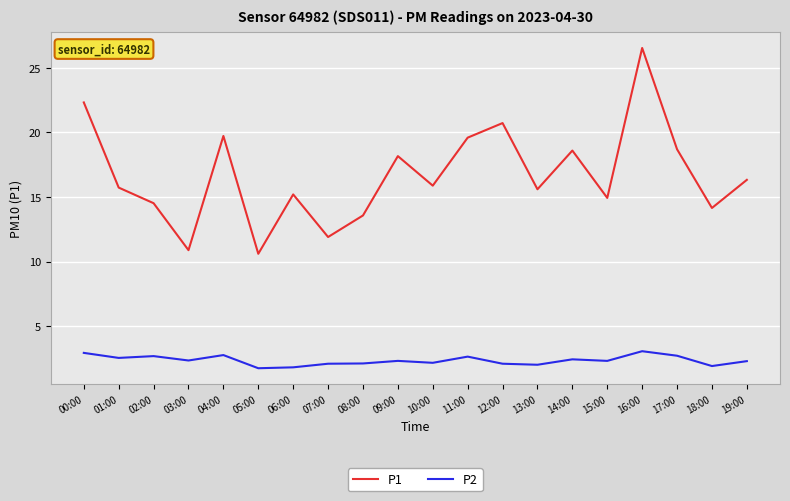

What is the sum of all P1 values?

333.7